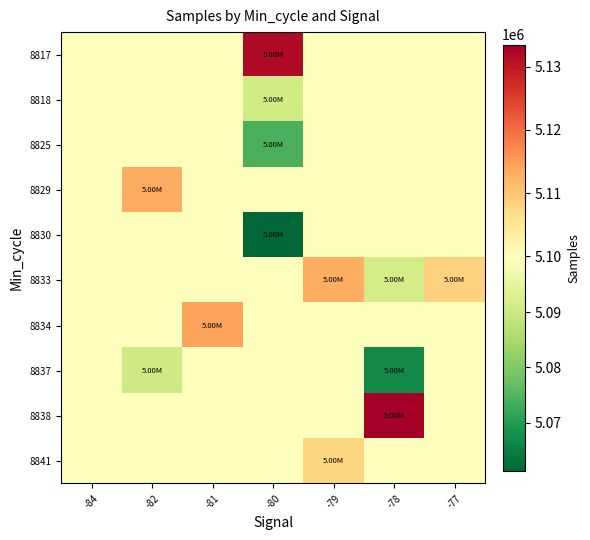

Which category has the highest value across all series?

-78